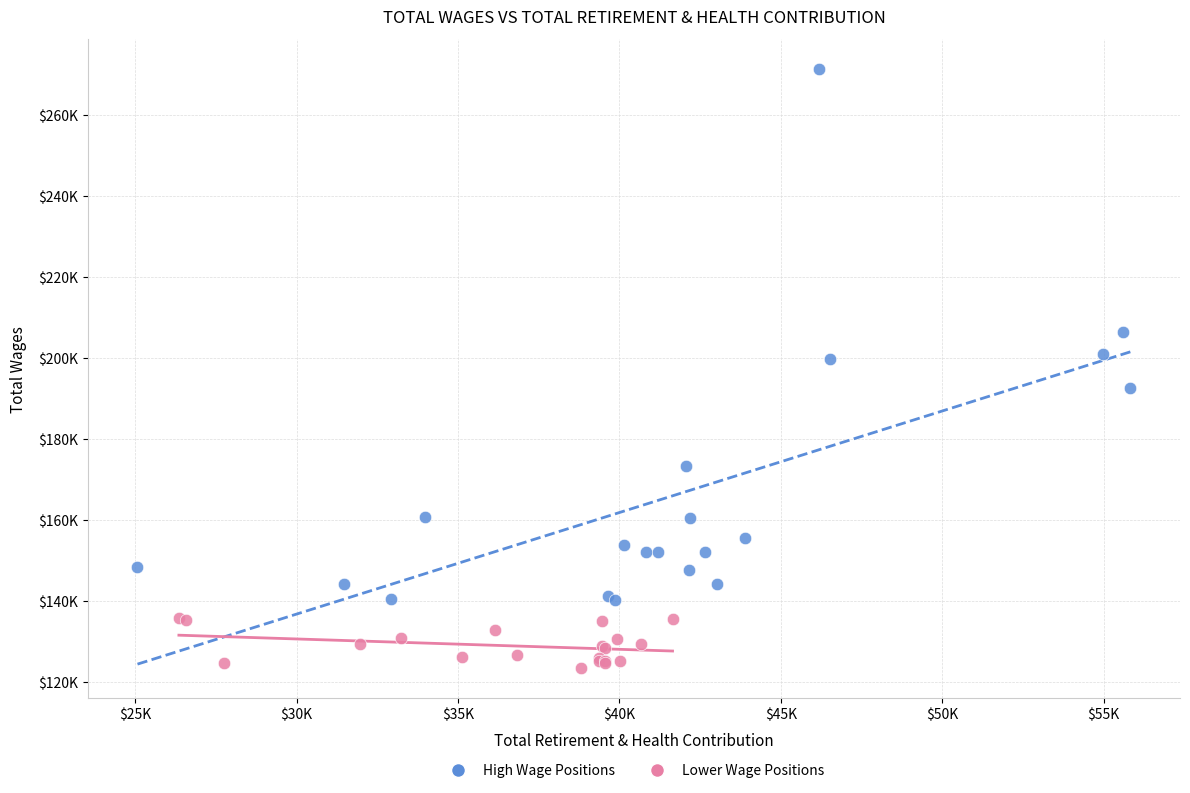

What are all the series names shown in the legend?

High Wage Positions, Lower Wage Positions